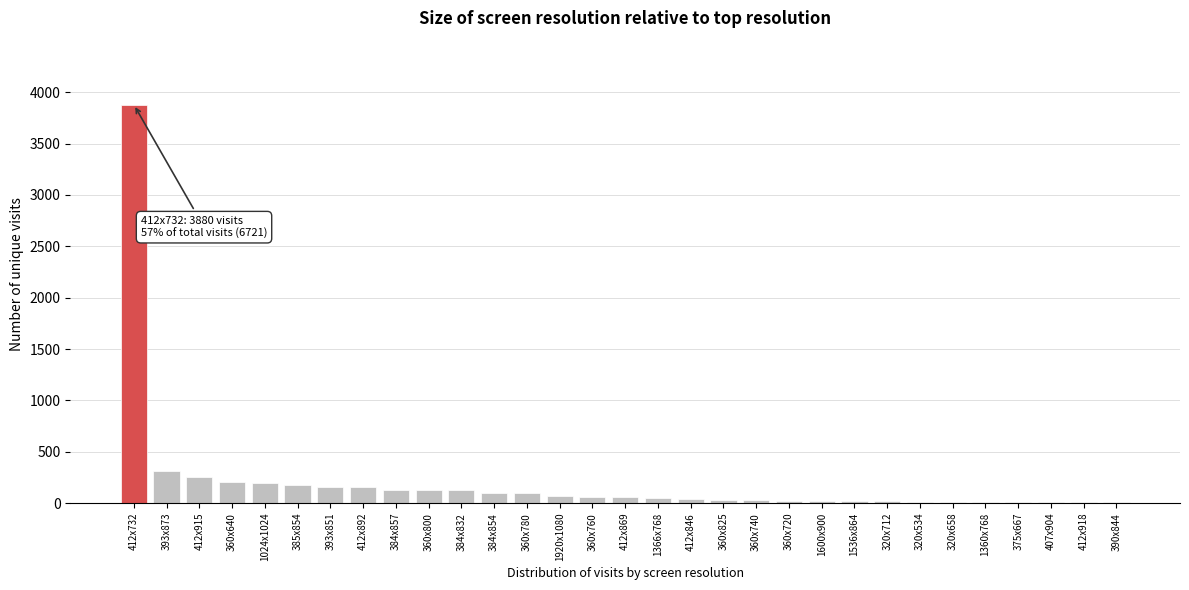

What is the sum of all values?

6425